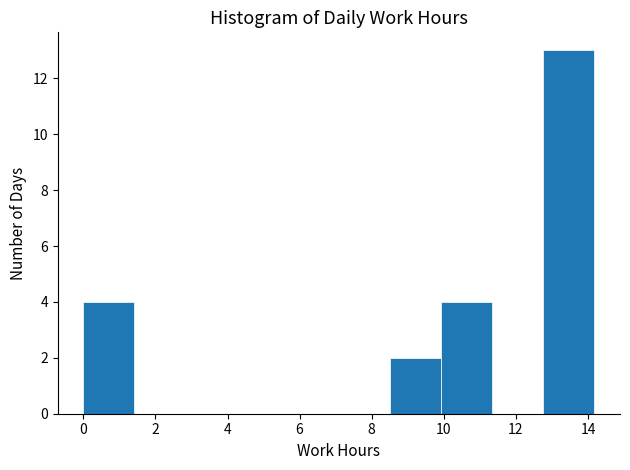

Reading left to right, transcribe this chart: for each bar, give the range it covers on the x-axis and its height. Neither the bar edges nor the heights are printed on the chart, so give them approximately, as read against the axes.

0.0 to 1.4: 4
1.4 to 2.8: 0
2.8 to 4.2: 0
4.2 to 5.6: 0
5.6 to 7.0: 0
7.0 to 8.6: 0
8.6 to 10.0: 2
10.0 to 11.4: 4
11.4 to 12.8: 0
12.8 to 14.2: 13